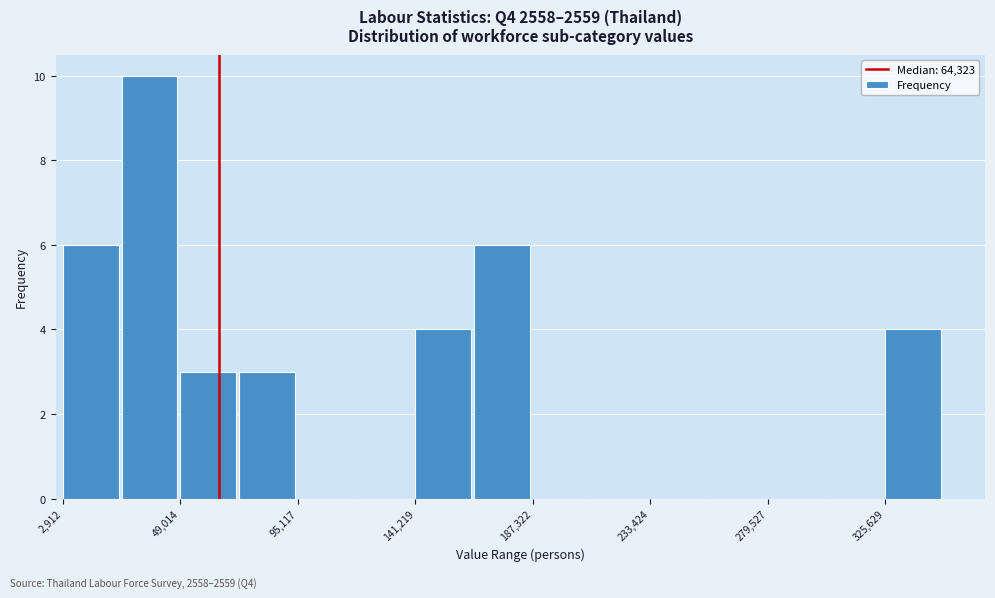

Reading left to right, list every bar in this chart as the range it spans on the x-axis followed by its height. Neither the bar edges nor the heights are printed on the chart, so give them approximately, as read against the axes.

5000 to 25000: 6
25000 to 50000: 10
50000 to 70000: 3
70000 to 95000: 3
95000 to 120000: 0
120000 to 140000: 0
140000 to 165000: 4
165000 to 185000: 6
185000 to 210000: 0
210000 to 235000: 0
235000 to 255000: 0
255000 to 280000: 0
280000 to 305000: 0
305000 to 325000: 0
325000 to 350000: 4